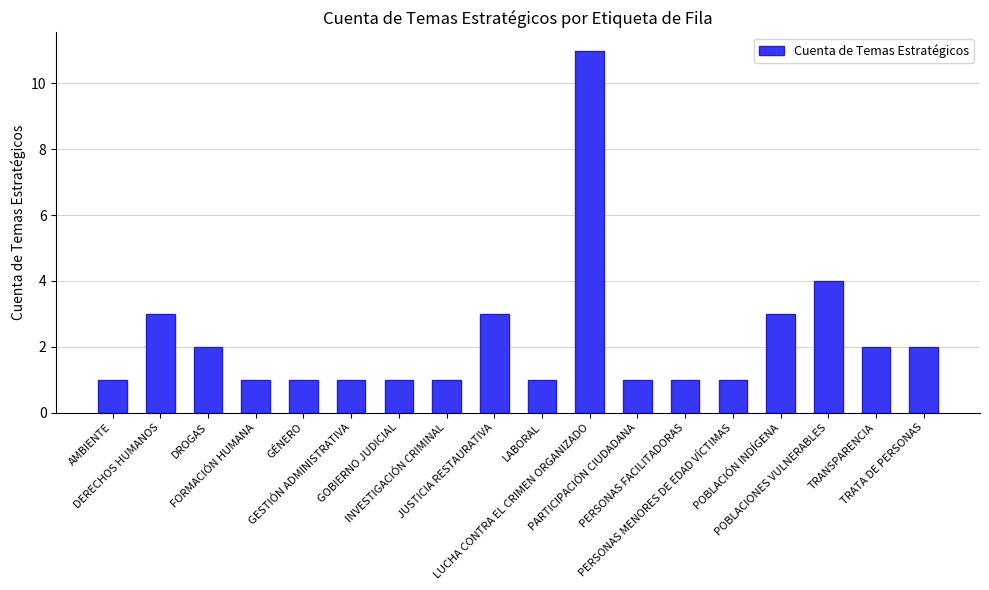

The chart shows a value of 1 at GESTIÓN ADMINISTRATIVA. True or false?

True